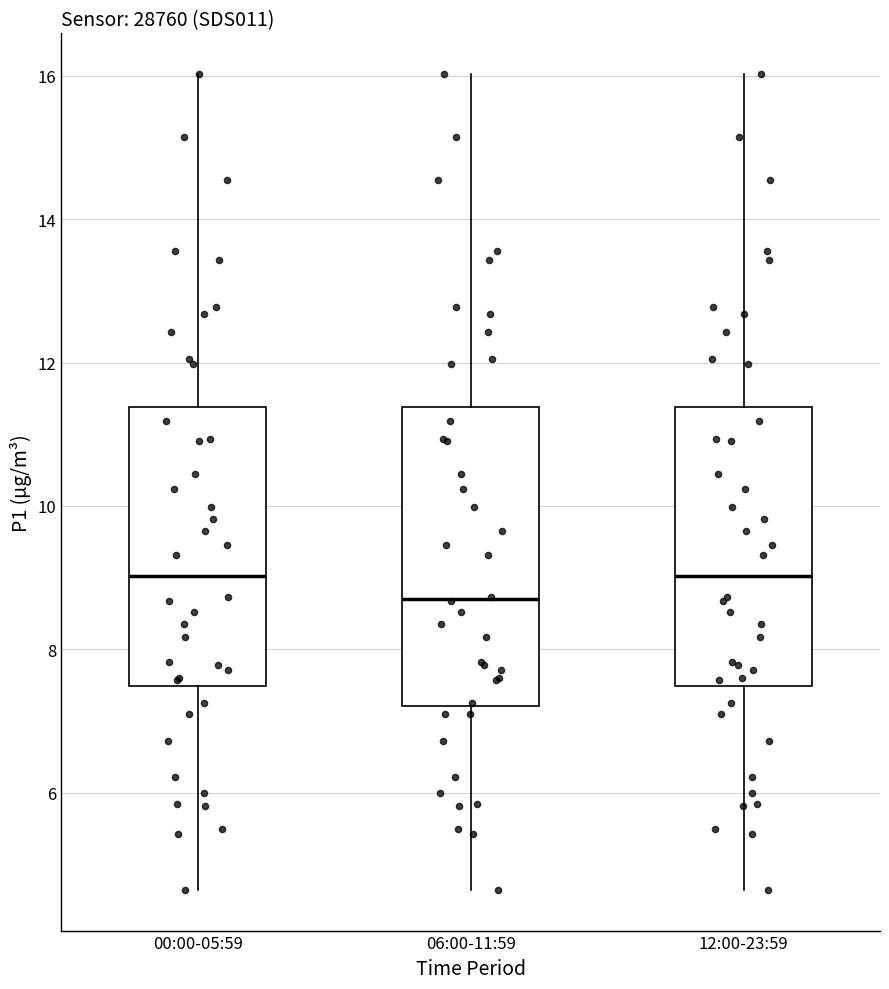

Reading left to right, read every box against the y-axis: the position of its median line, the range the box covers, and the ends of its whiskers. The values are not printed on the chart, so give them approximately, as read against the axis.

00:00-05:59: median 9.0, box 7.4 to 11.4, whiskers 4.6 to 16.0
06:00-11:59: median 8.8, box 7.2 to 11.4, whiskers 4.6 to 16.0
12:00-23:59: median 9.0, box 7.4 to 11.4, whiskers 4.6 to 16.0